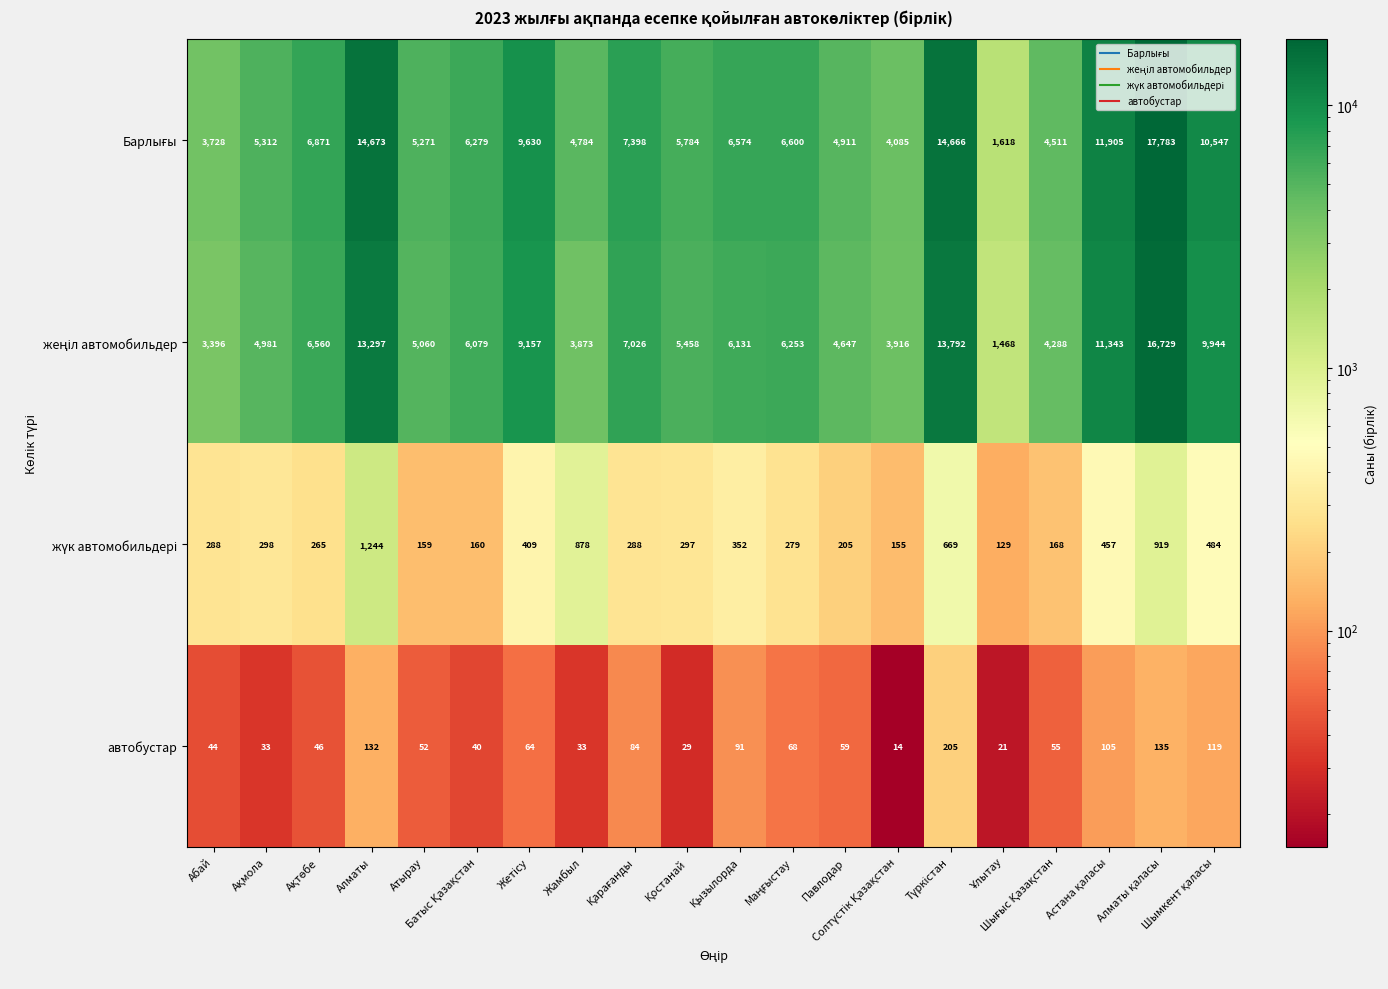

What is the average value of the автобустар series?

71